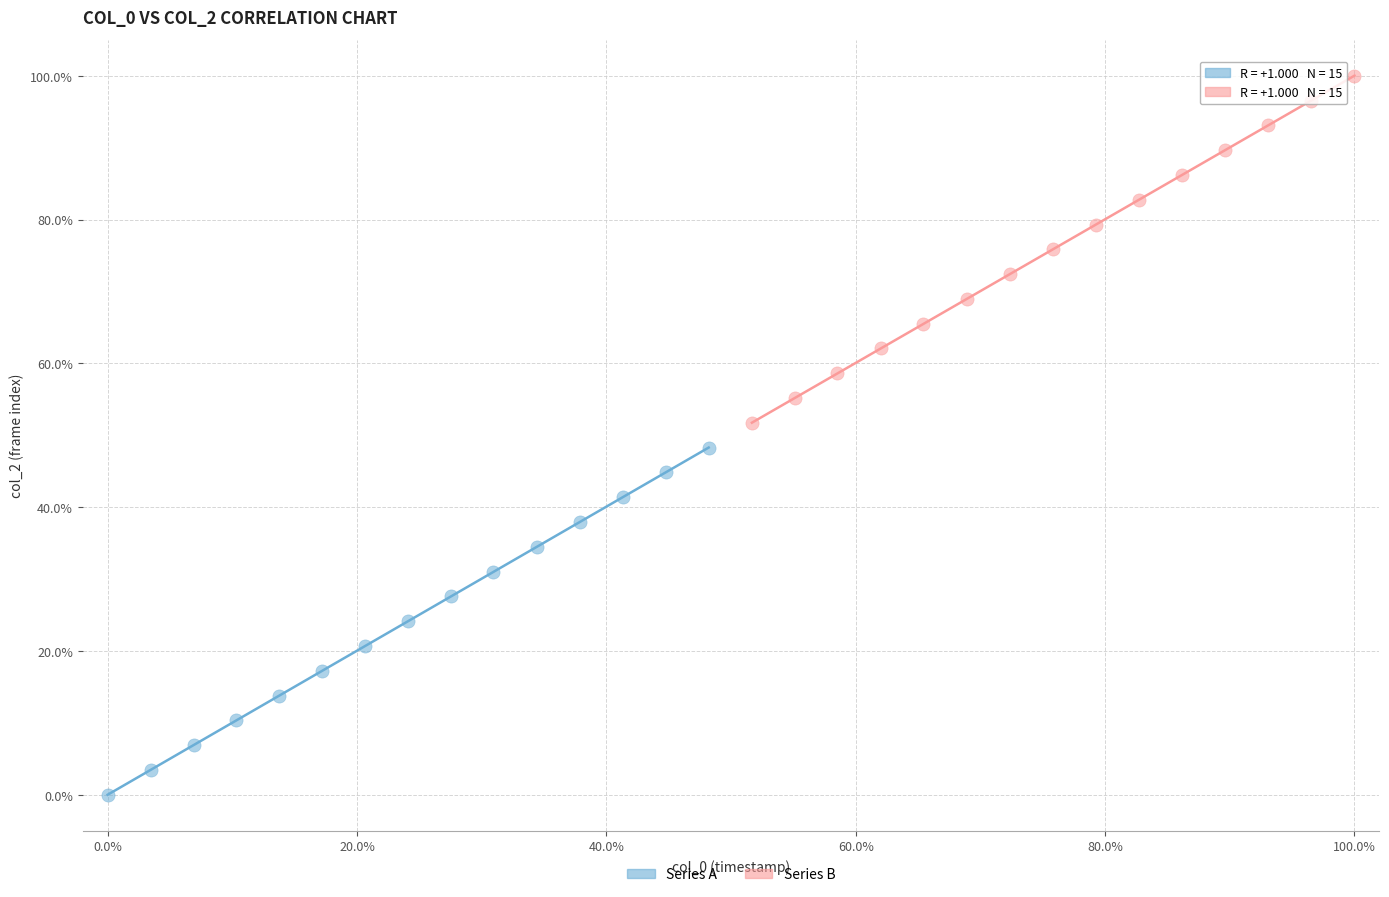

Which series contains the highest Y value?

Series B